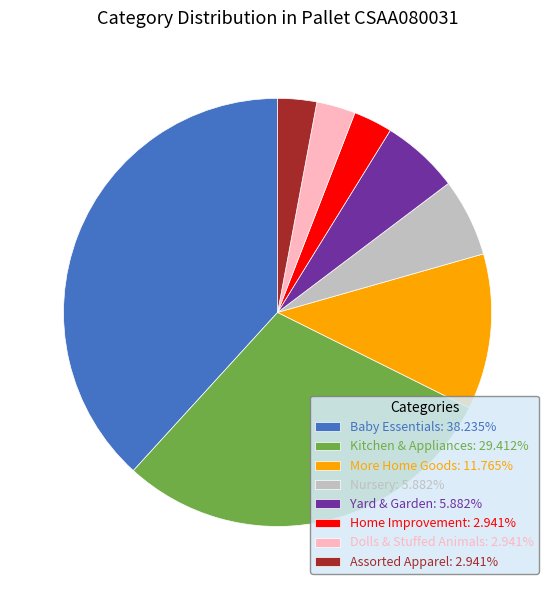

Approximately how many times larger is the value at Baby Essentials: 38.235% compared to Assorted Apparel: 2.941%?

13.0